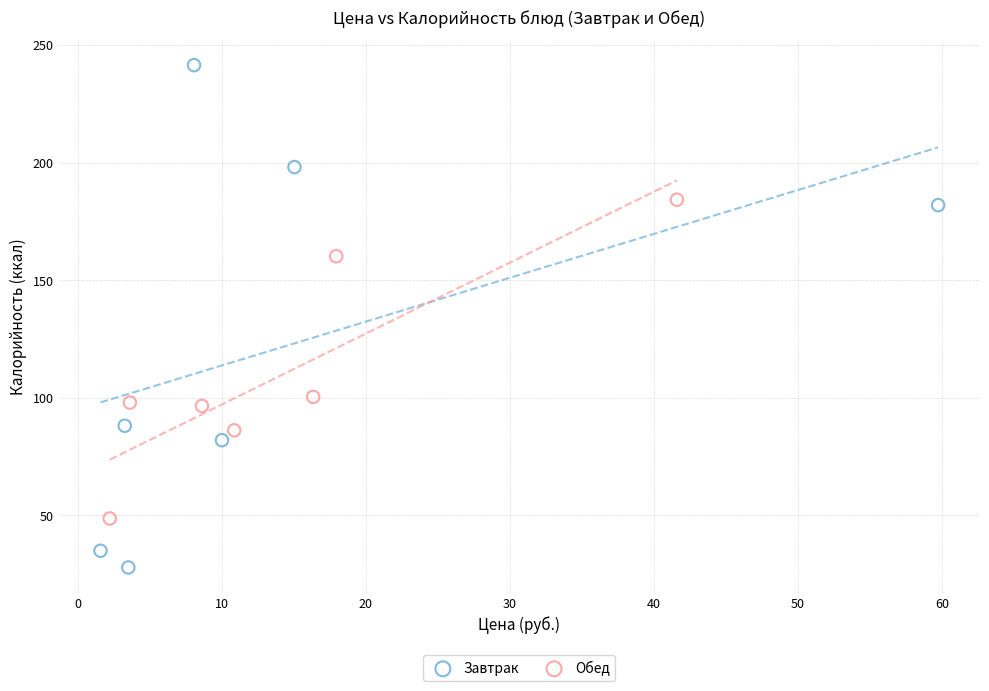

Which series has the largest Y range (max minus min)?

Завтрак